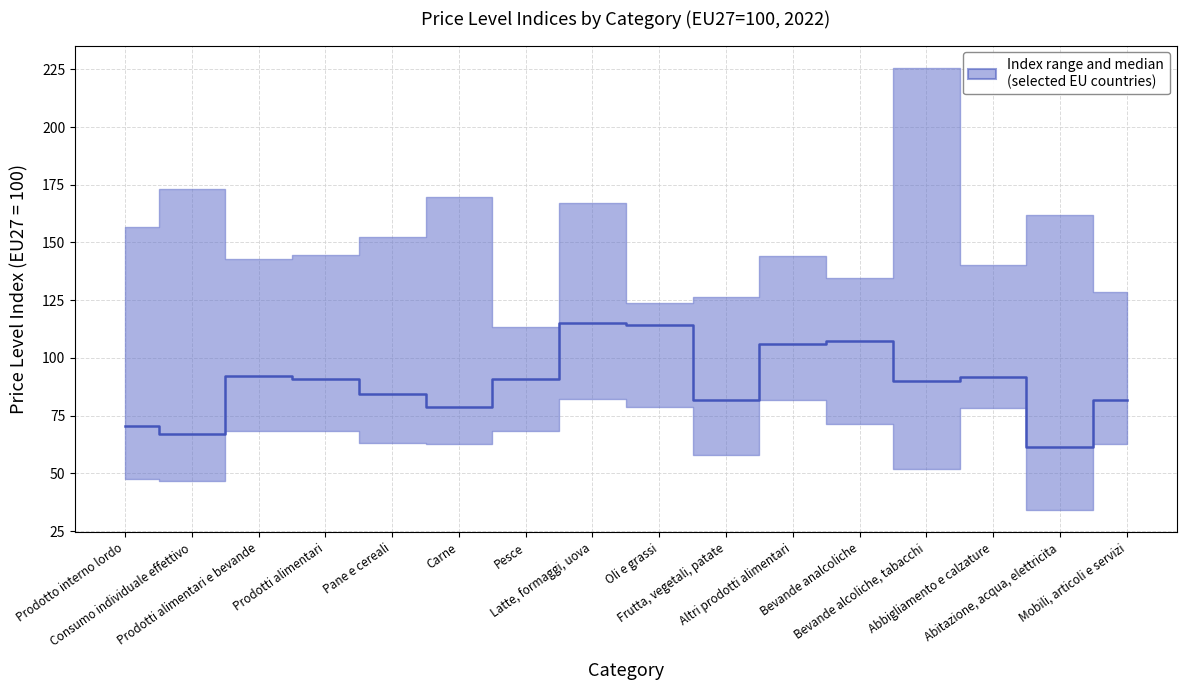

Which has a higher value, Prodotti alimentari e bevande or Latte, formaggi, uova?

Latte, formaggi, uova